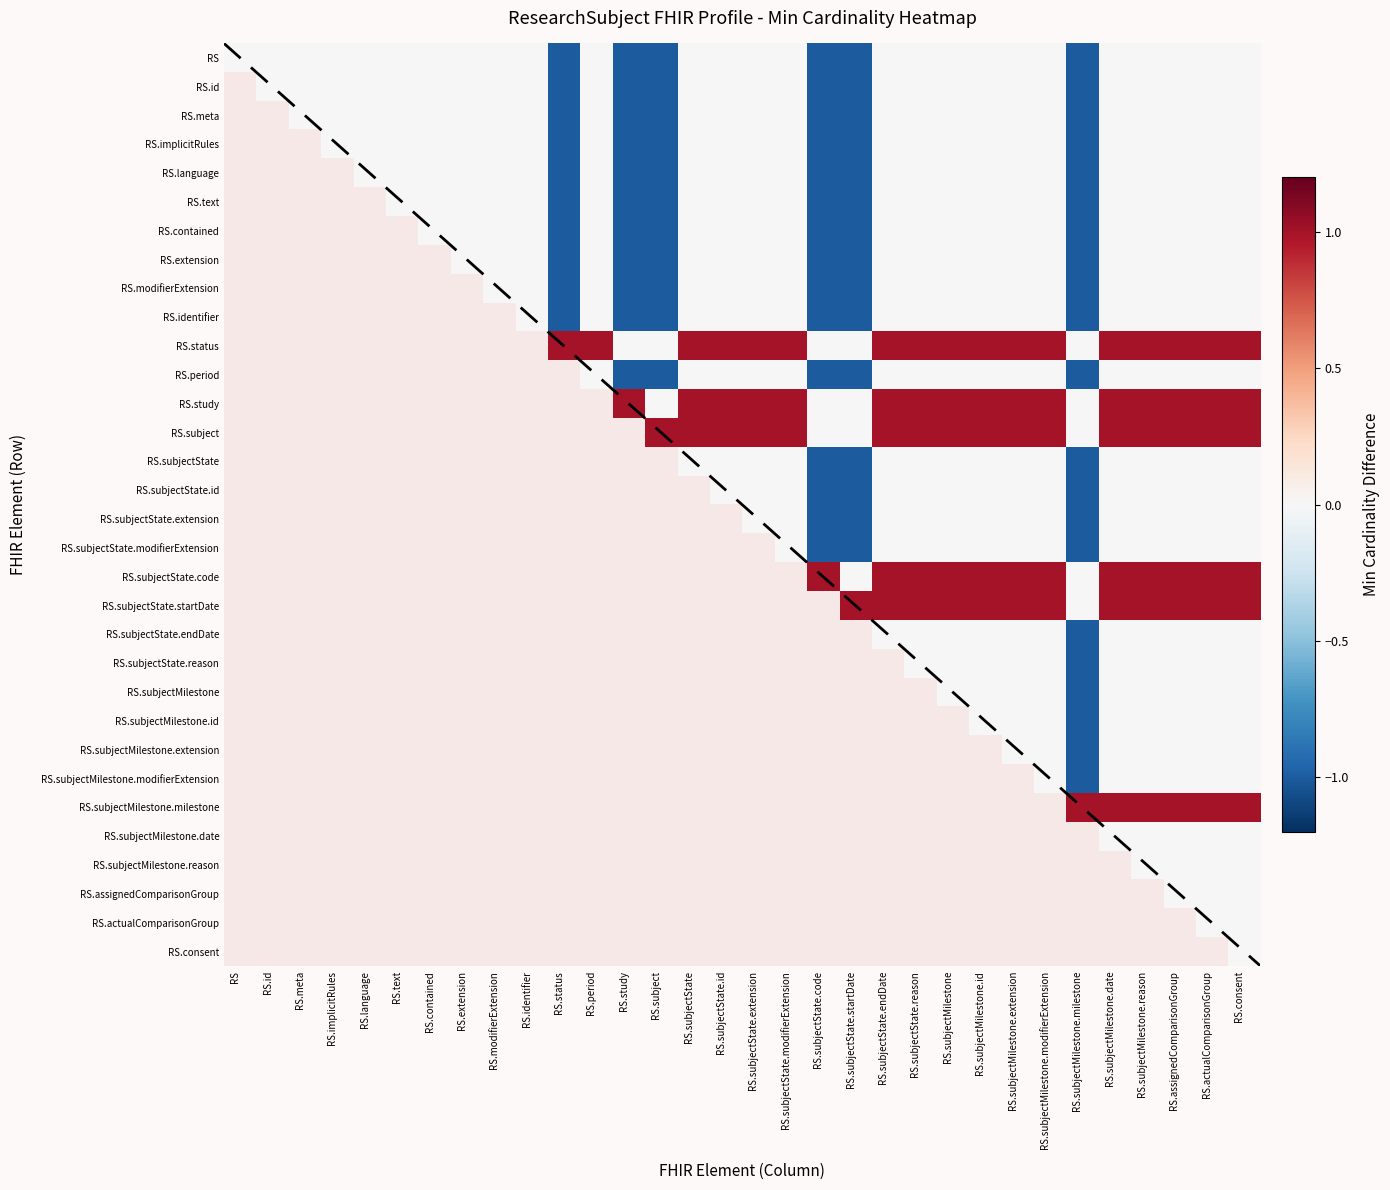

Which has a higher value, RS.subjectState.endDate or RS.meta?

RS.subjectState.endDate